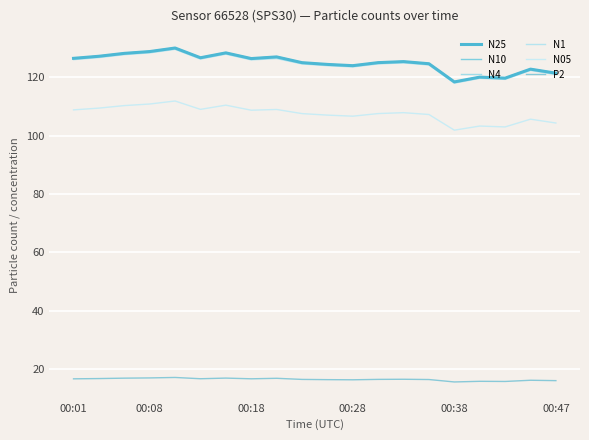

True or false: N25 and N1 cross at least once.

False